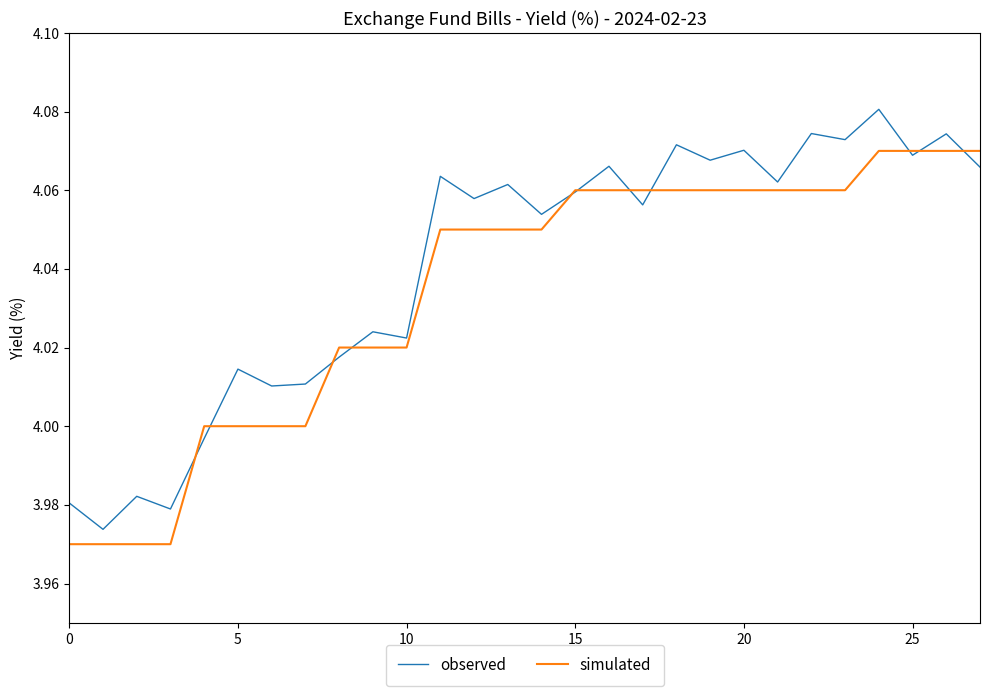

List the series in order of their peak value, highest first.

observed, simulated